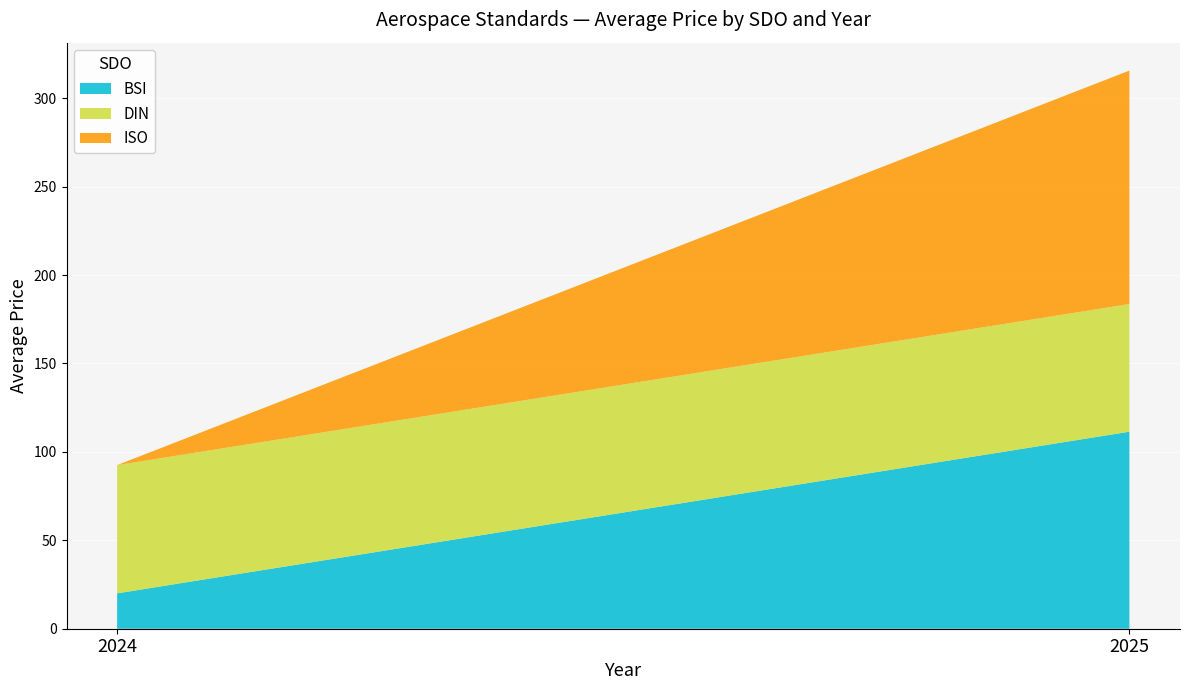

Reading left to right, list the values for the BSI series.

20.0	111.4